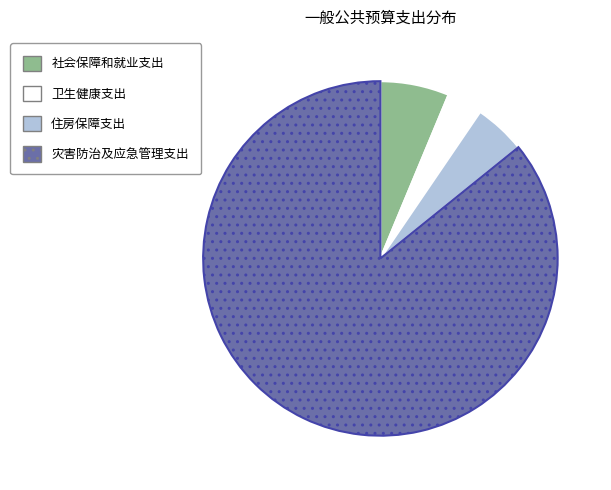

Which category accounts for the majority?

灾害防治及应急管理支出